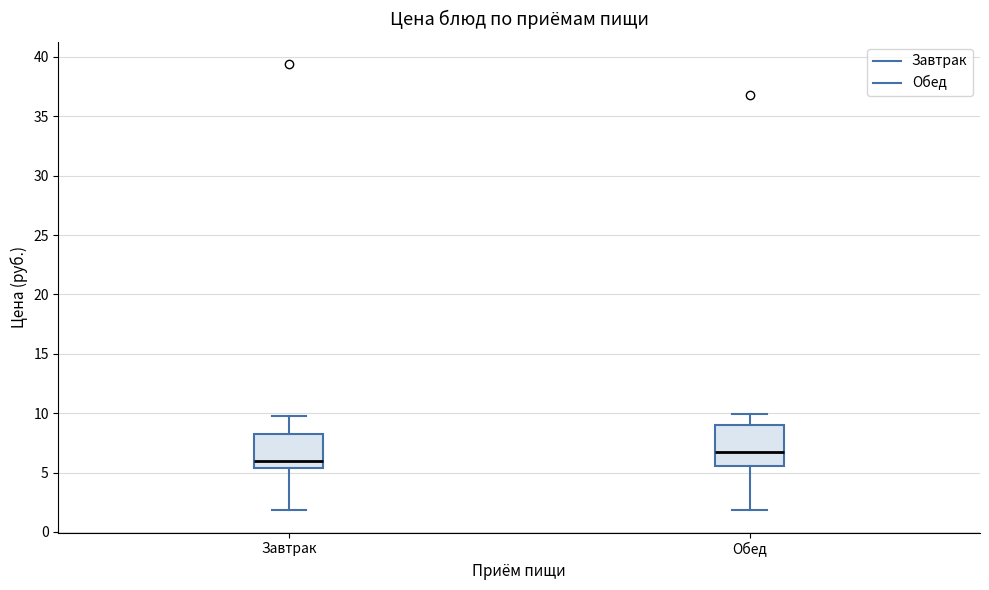

Where is the upper edge of the box for Обед on the y-axis? The values are not printed on the chart, so give them approximately, as read against the axis.

9.0